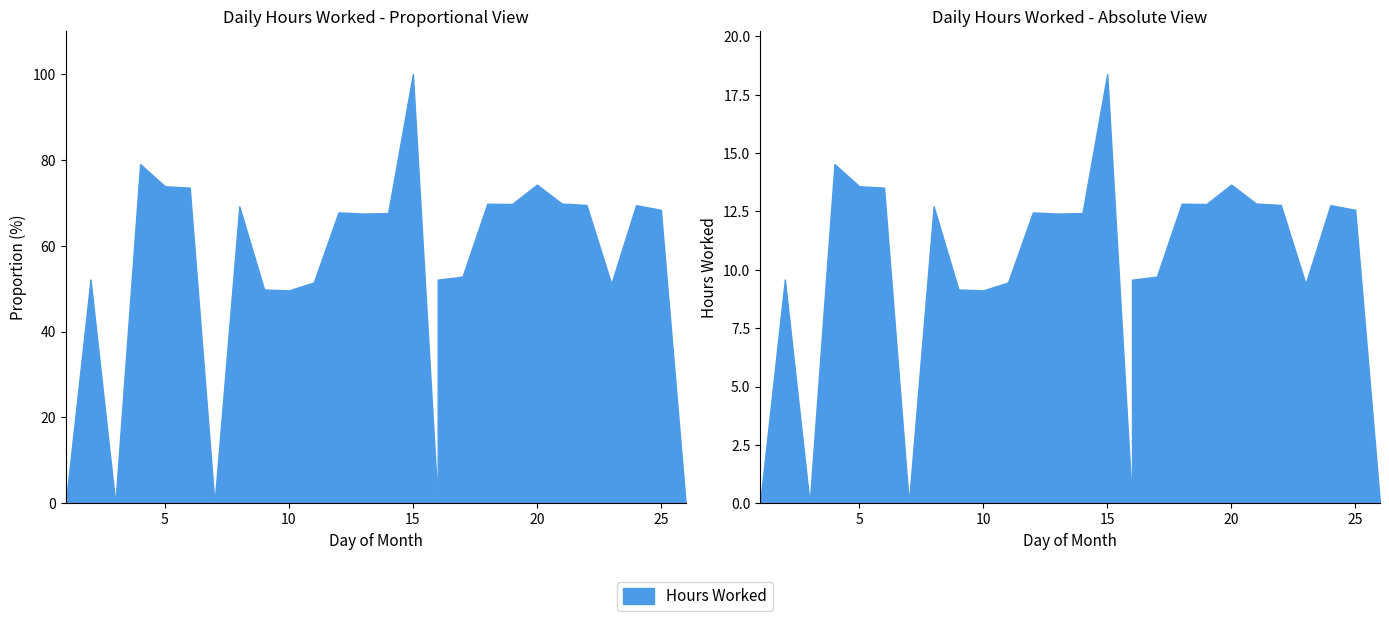

Reading left to right, what are all the values shown in this chart?

0.0	9.6	0.0	14.5	13.6	13.5	0.0	12.7	9.2	9.1	9.5	12.5	12.4	12.4	18.4	0.0	9.6	9.7	12.8	12.8	13.7	12.8	12.8	9.4	12.8	12.6	0.0